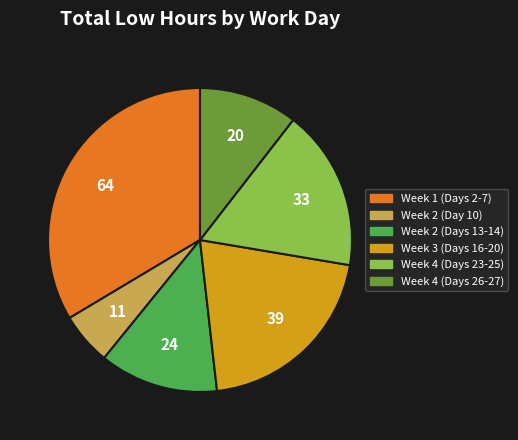

What is the ratio of the value at Week 2 (Day 10) to the value at Week 3 (Days 16-20)?

0.3